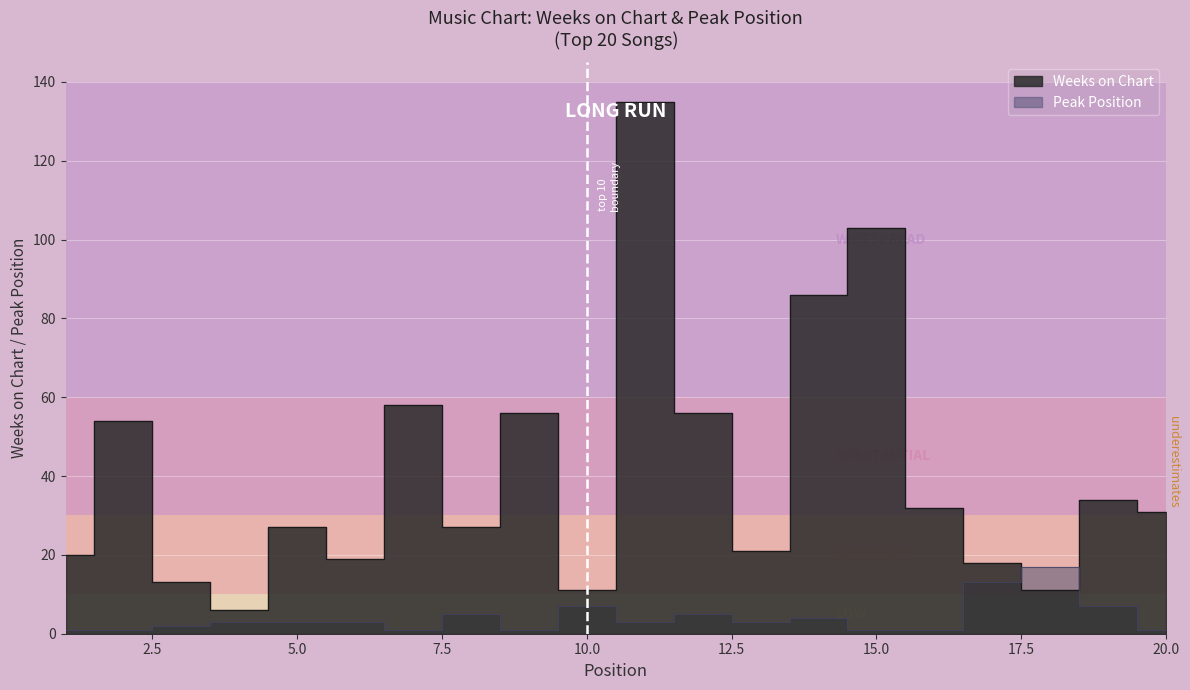

How many series are shown in this chart?

2